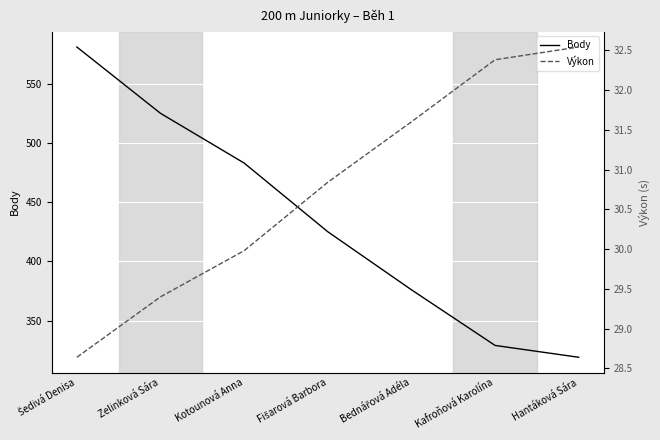

At which category is the sum across all series the highest?

Šedivá Denisa